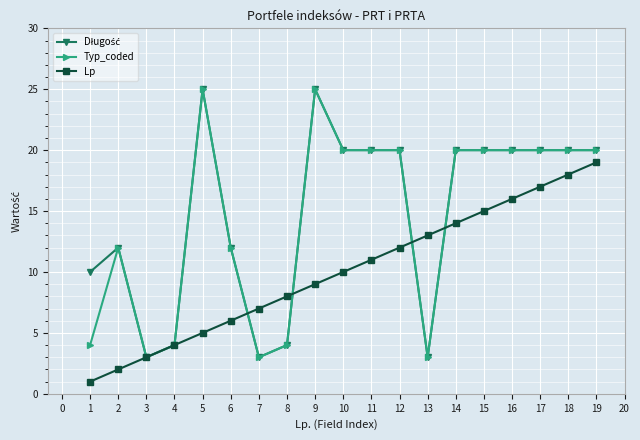

Is the value of Typ_coded at 3 greater than the value of Lp at 15?

No